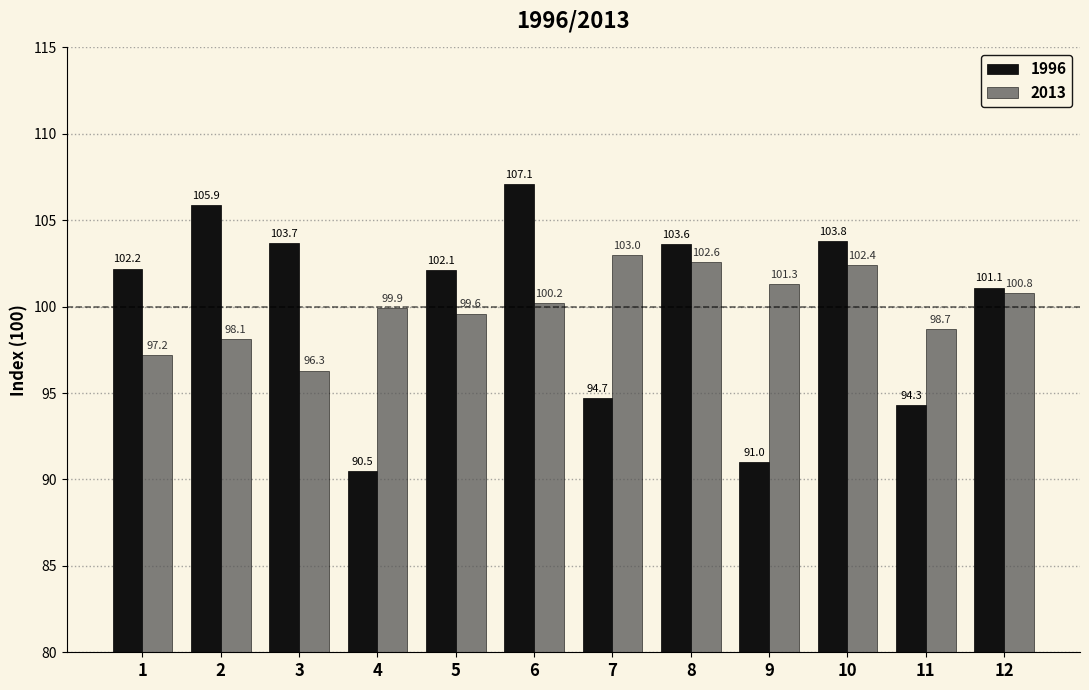

What is the average value of the 1996 series?

100.0